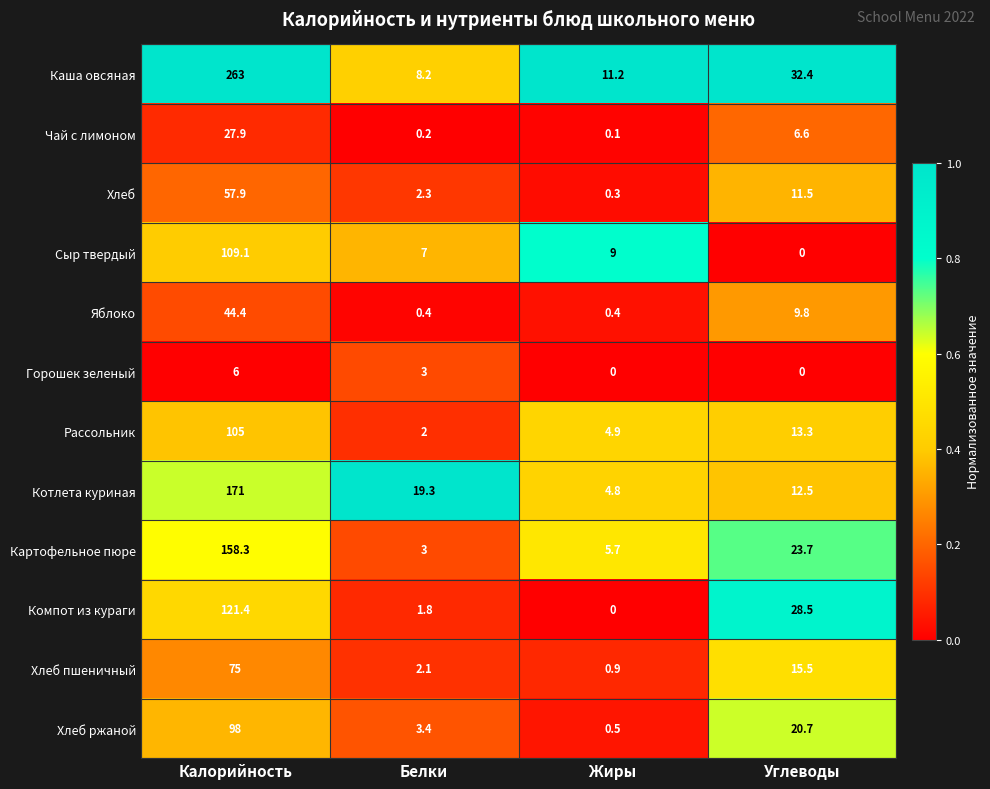

What is the sum of all Рассольник values?

125.2